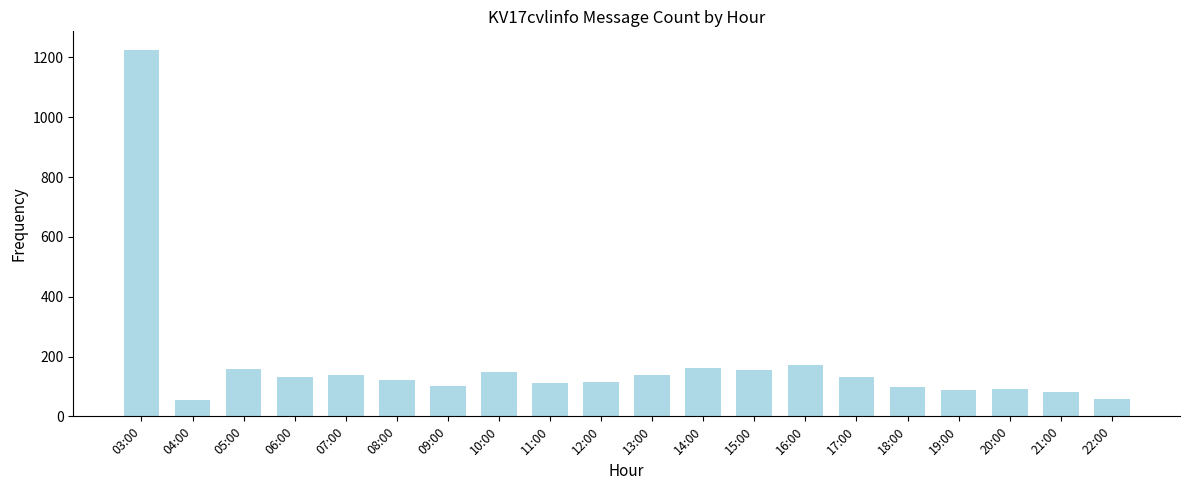

What is the greatest value displayed?

1226